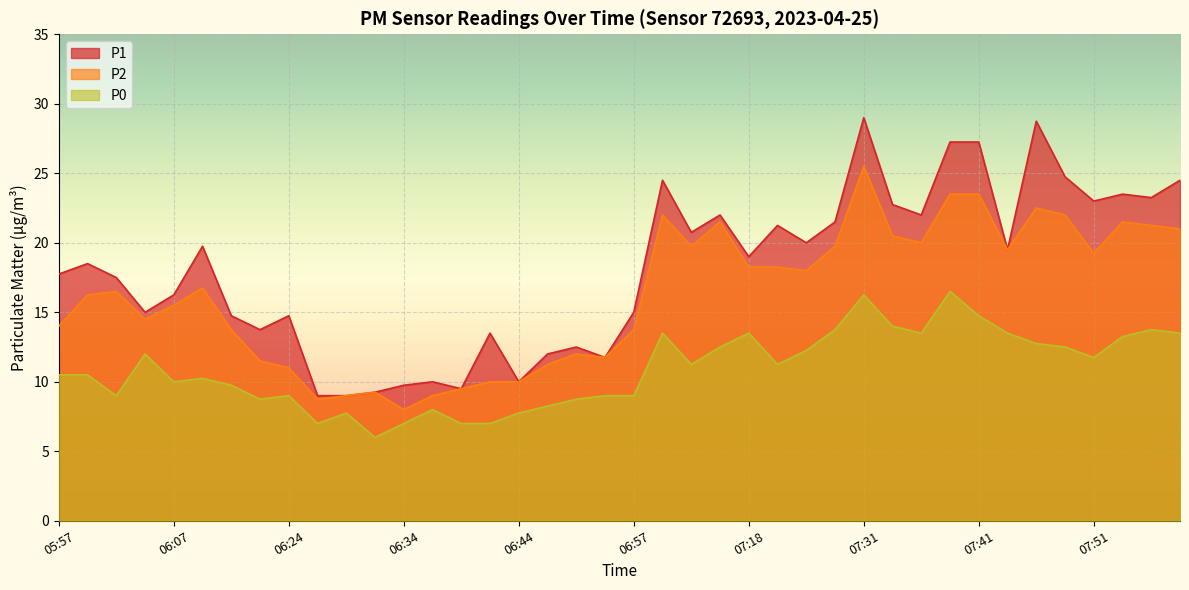

What are all the series names shown in the legend?

P1, P2, P0